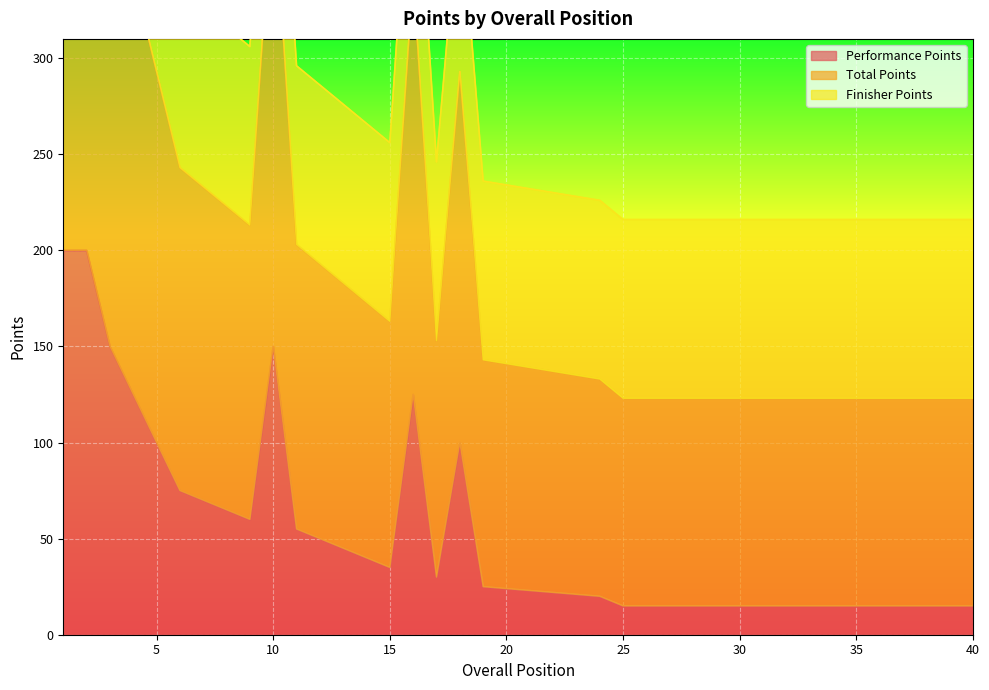

Which series has the largest total across all categories?

Total Points